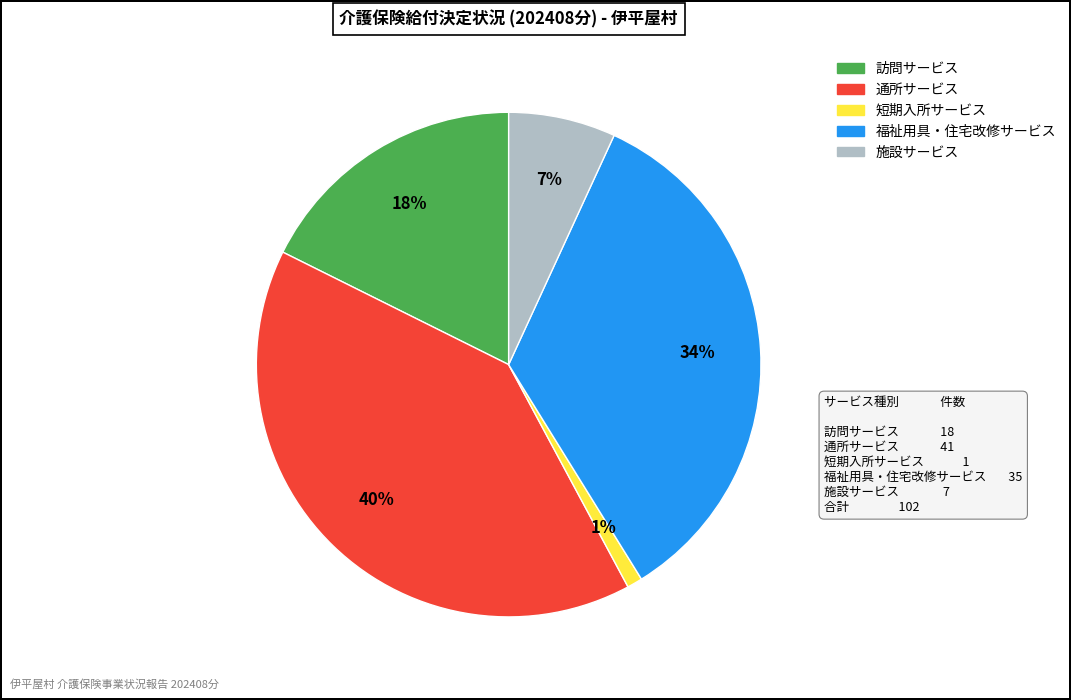

Do 通所サービス and 福祉用具・住宅改修サービス together represent more than half of the pie?

Yes